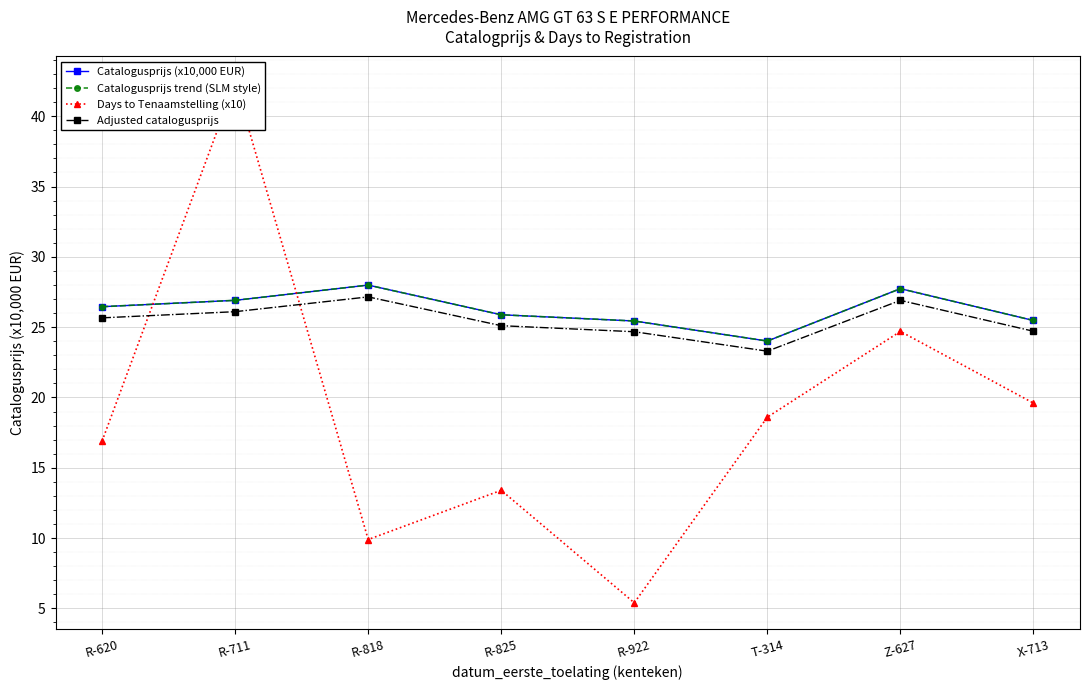

Count the number of data series in this chart.

4